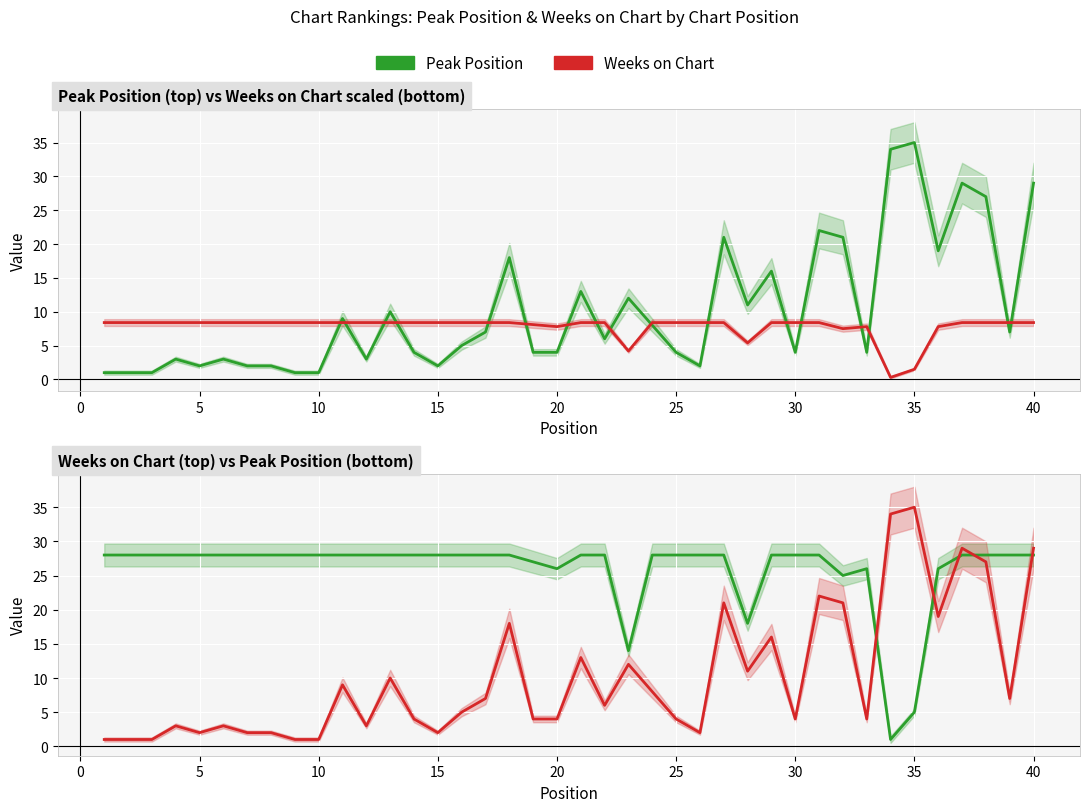

How many data points does each series have?

40